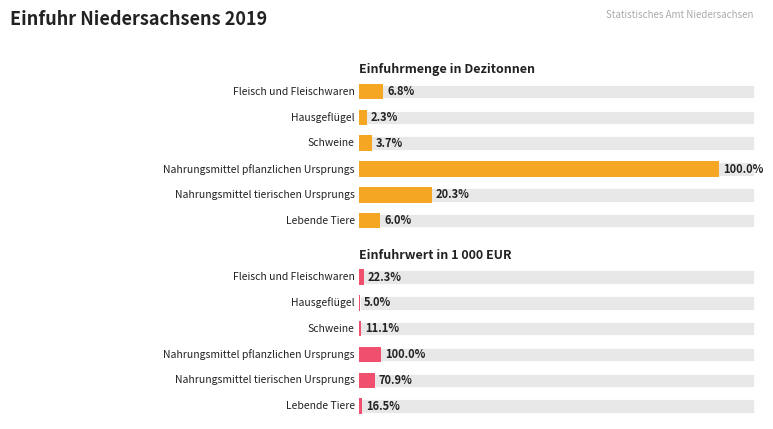

What is the difference between the Einfuhrmenge in Dezitonnen values at Nahrungsmittel tierischen Ursprungs and Hausgeflügel?

12878498